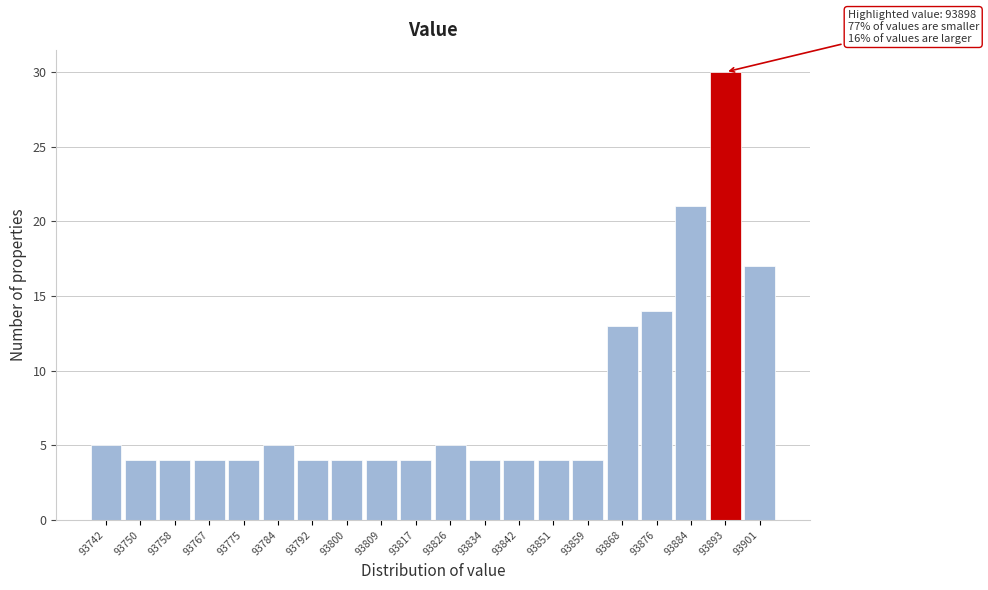

Reading right to left, extract all data points from this chart.

17	30	21	14	13	4	4	4	4	5	4	4	4	4	5	4	4	4	4	5